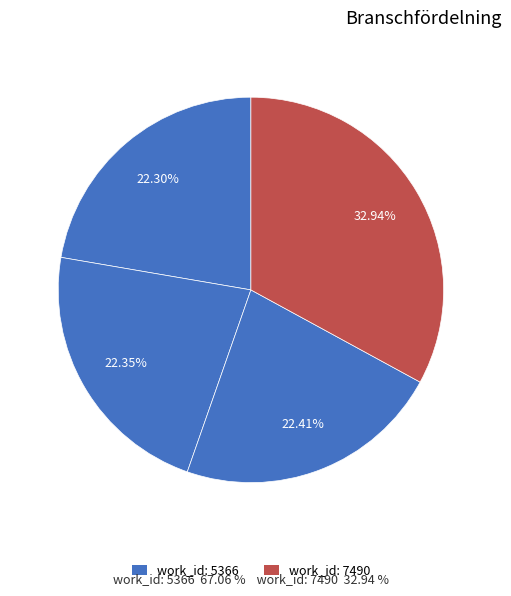

To the nearest percent, what is the difference between the largest and smallest slice percentages?

11%